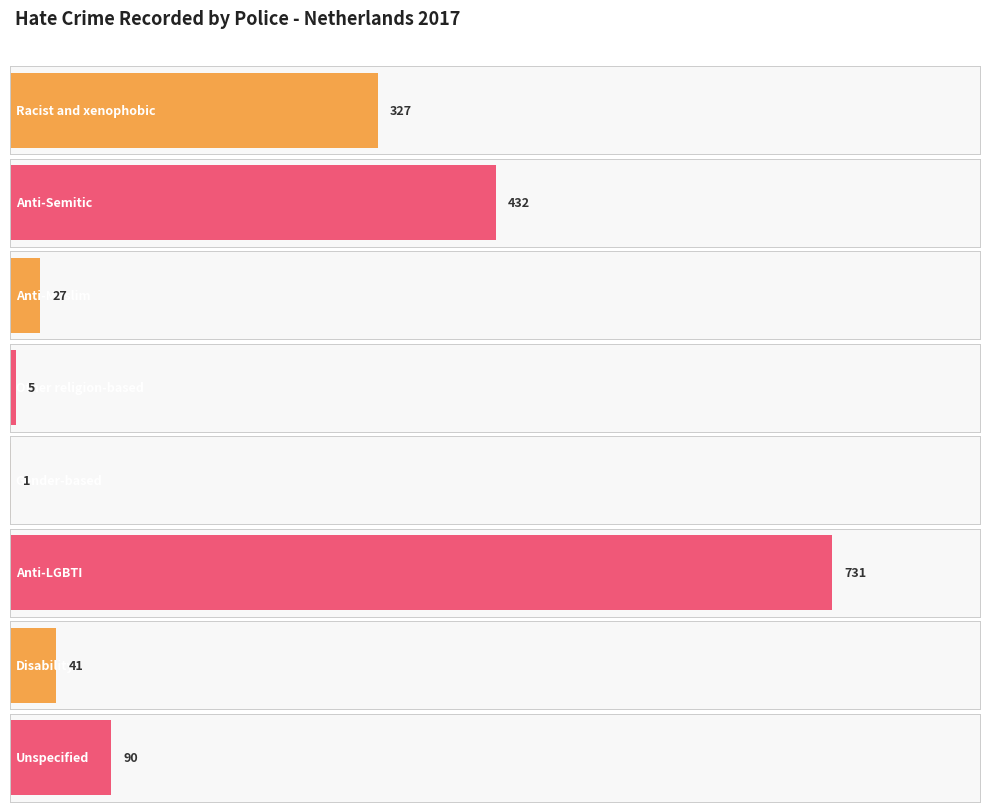

Does the chart contain any negative values?

No